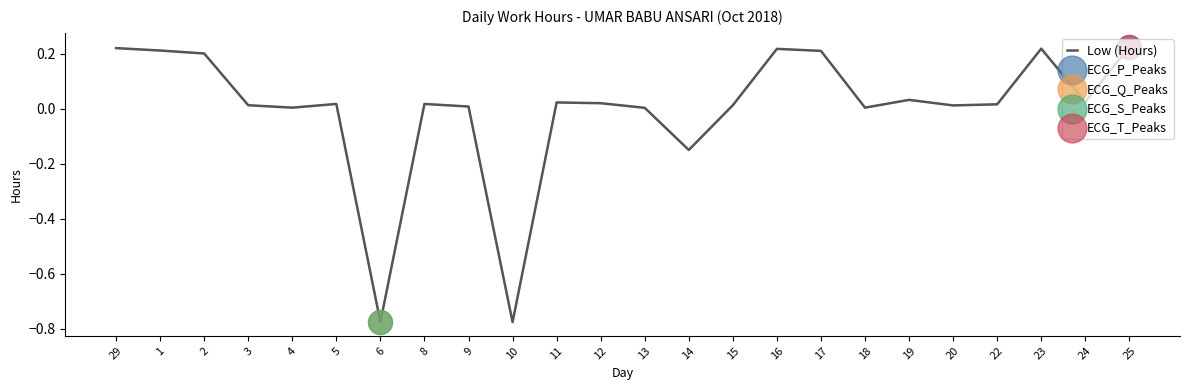

Between 6 and 25, which is larger?

25